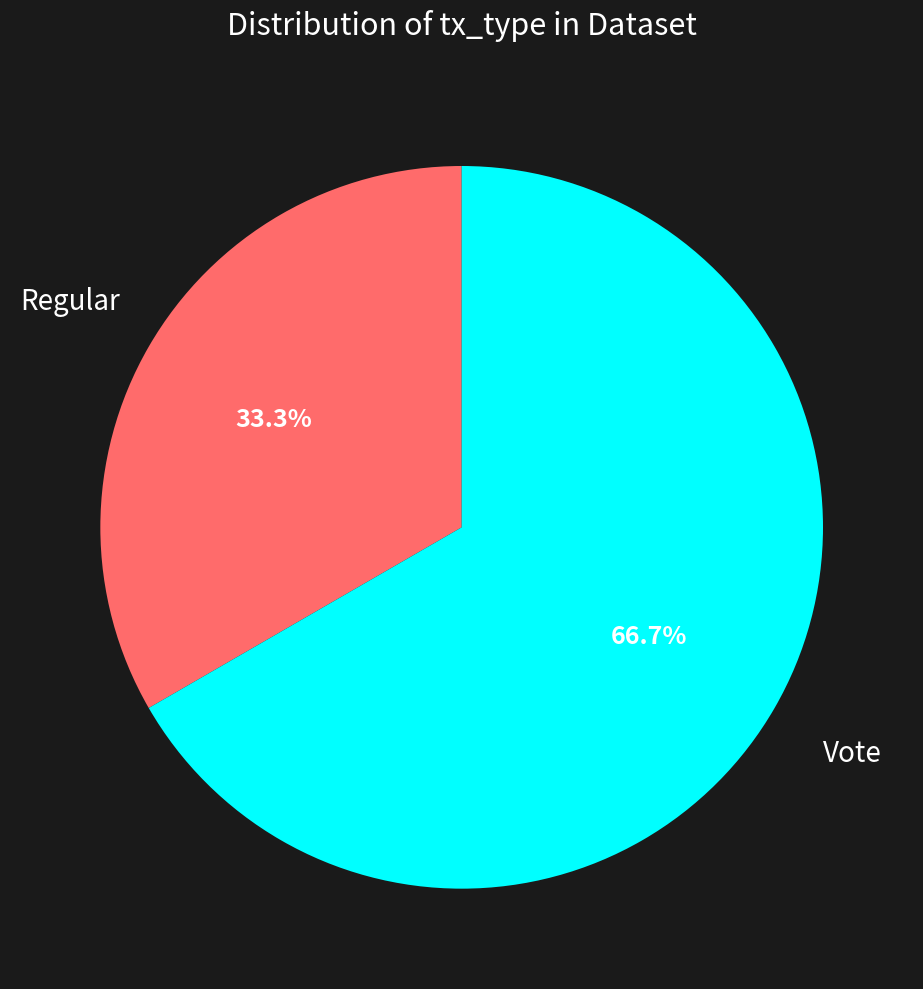

How many segments does this pie chart have?

2